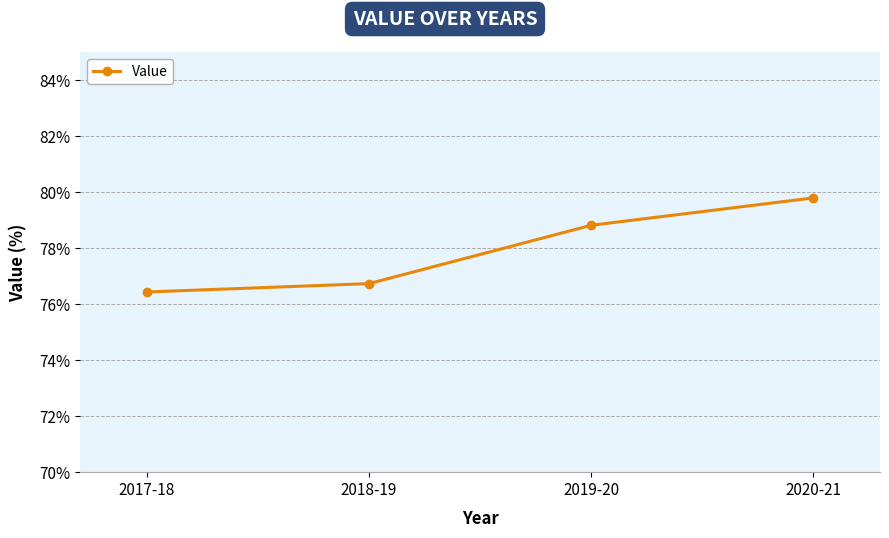

How many lines are shown in the chart?

1